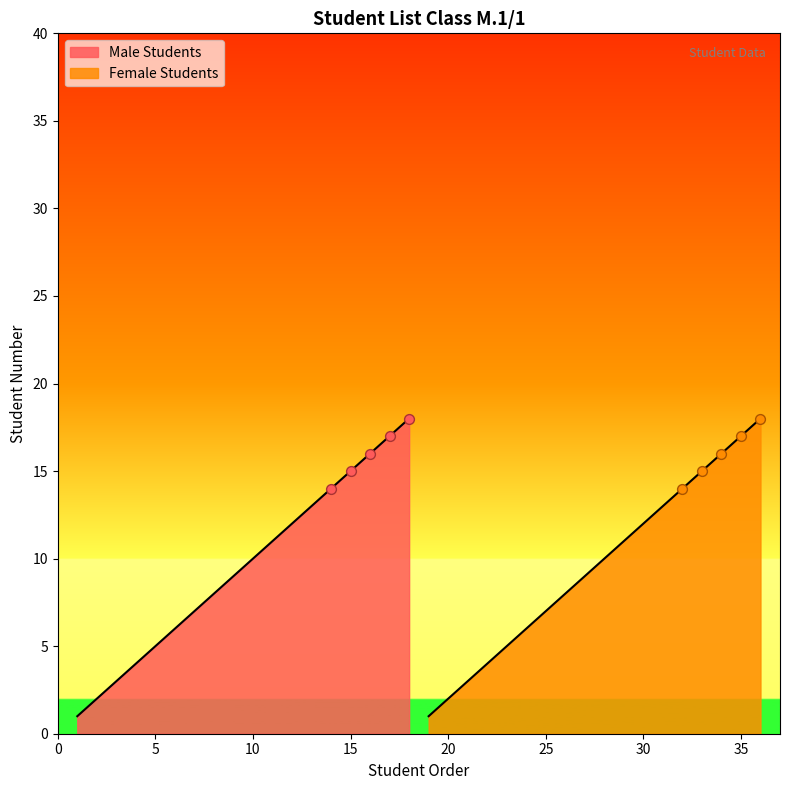

What are all the series names shown in the legend?

Male Students, Female Students